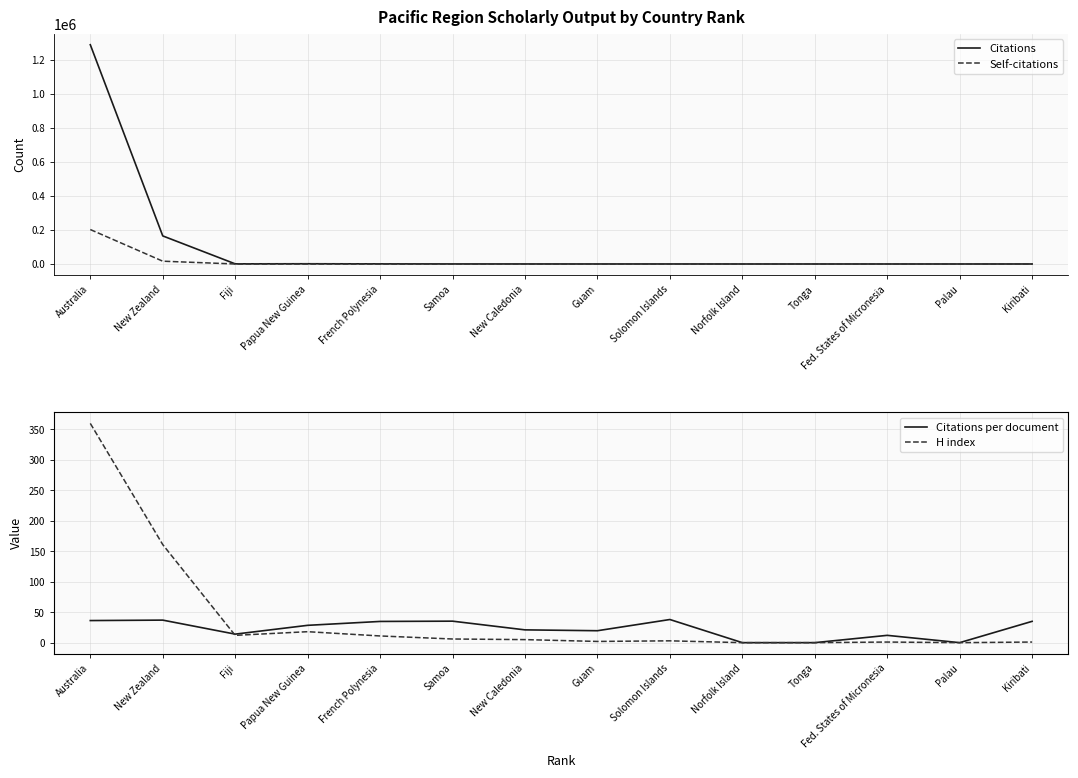

In Citations, how many points are lower than both neighbors (excluding endpoints)?

3